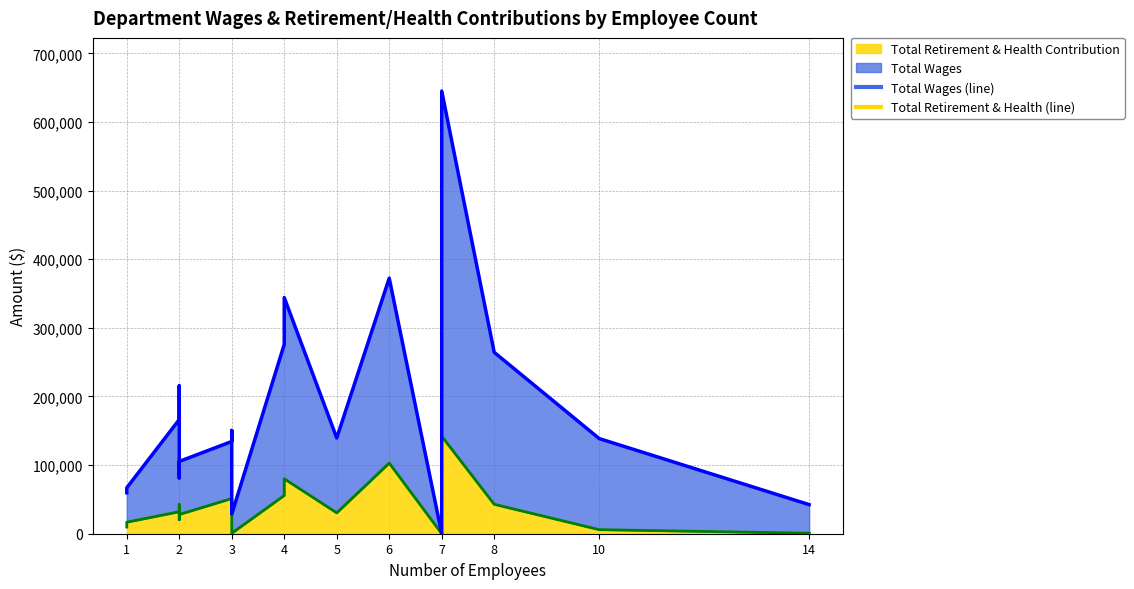

True or false: Total Wages and Total Retirement & Health Contribution cross at least once.

False